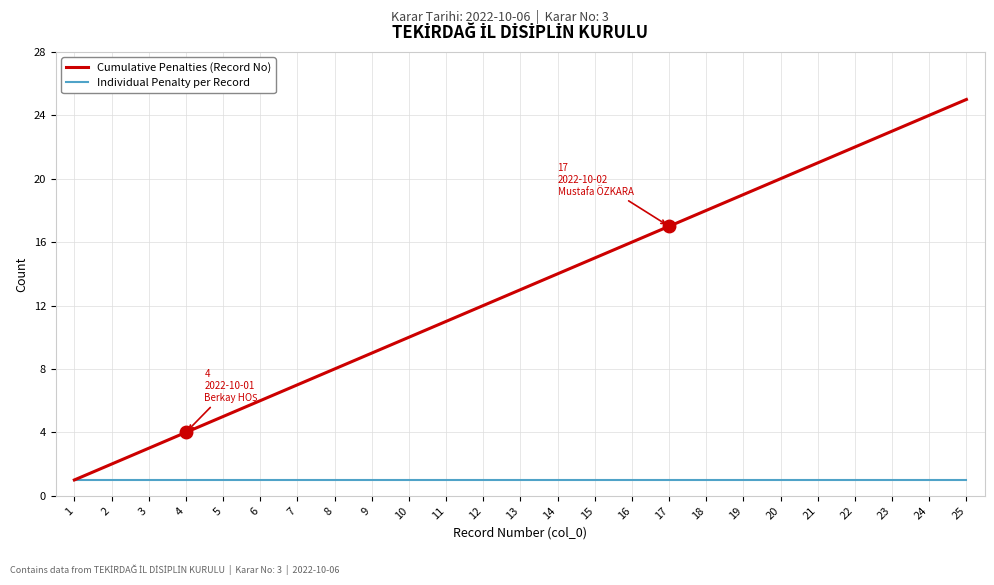

Which series changed the most between 14 and 20?

Cumulative Penalties (Record No)